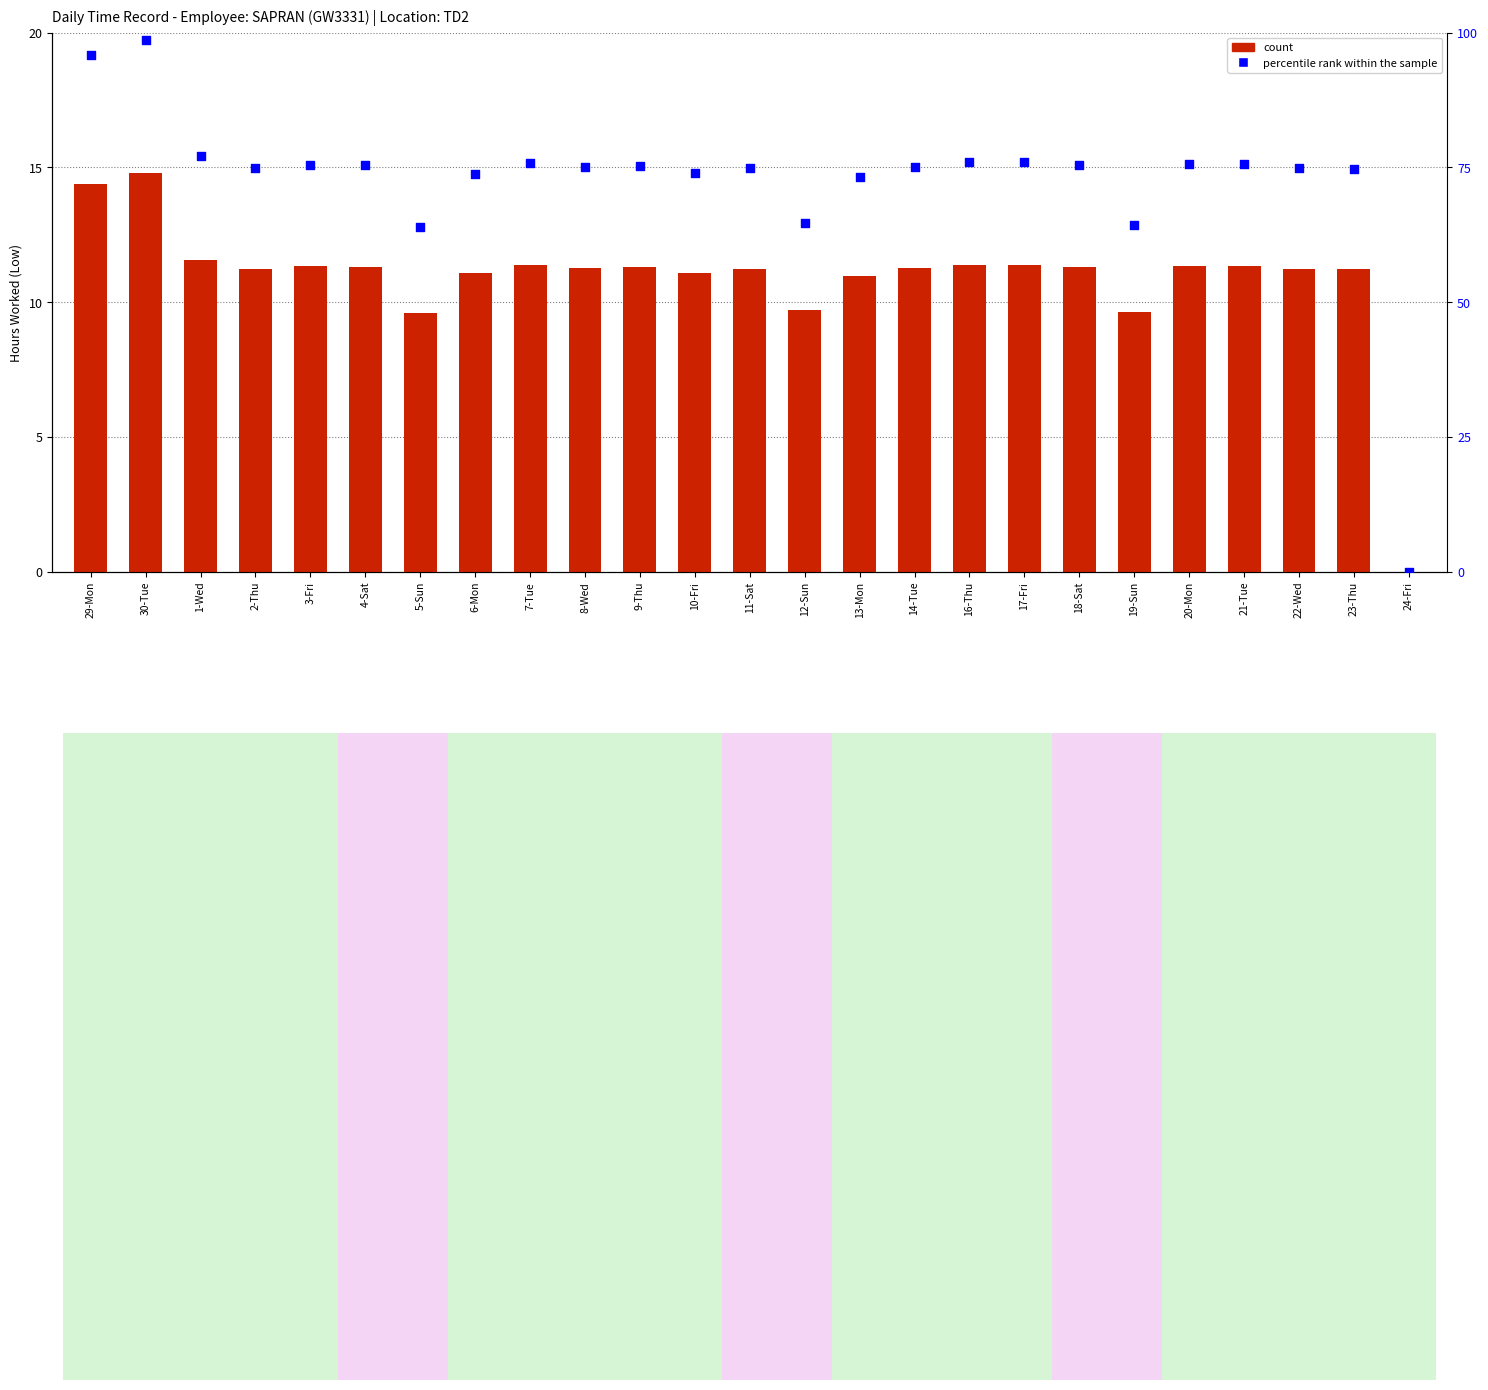

At which category is the sum across all series the highest?

30-Tue